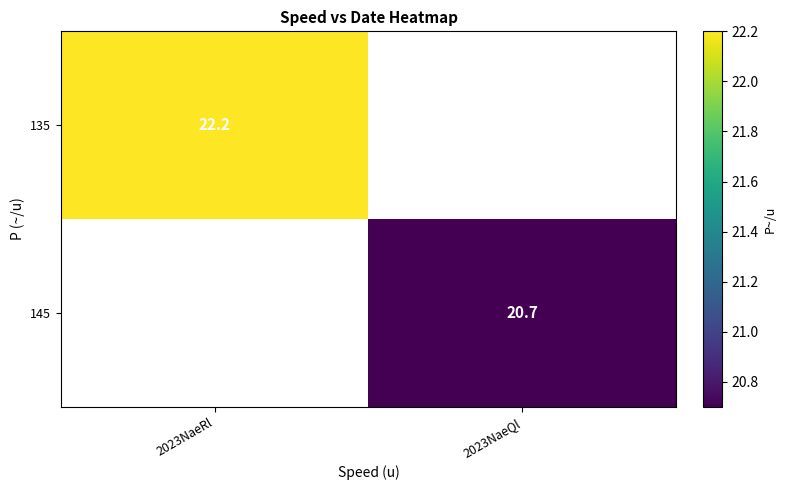

Is it true that 135 equals 22.2 at 2023NaeRl?

True